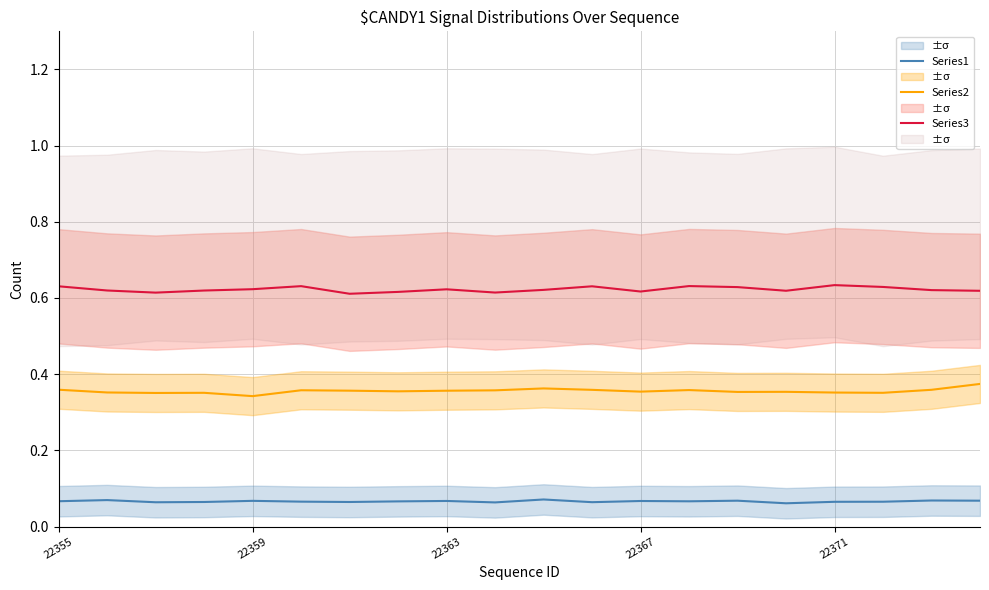

True or false: Series3 and Series1 intersect in this chart.

False